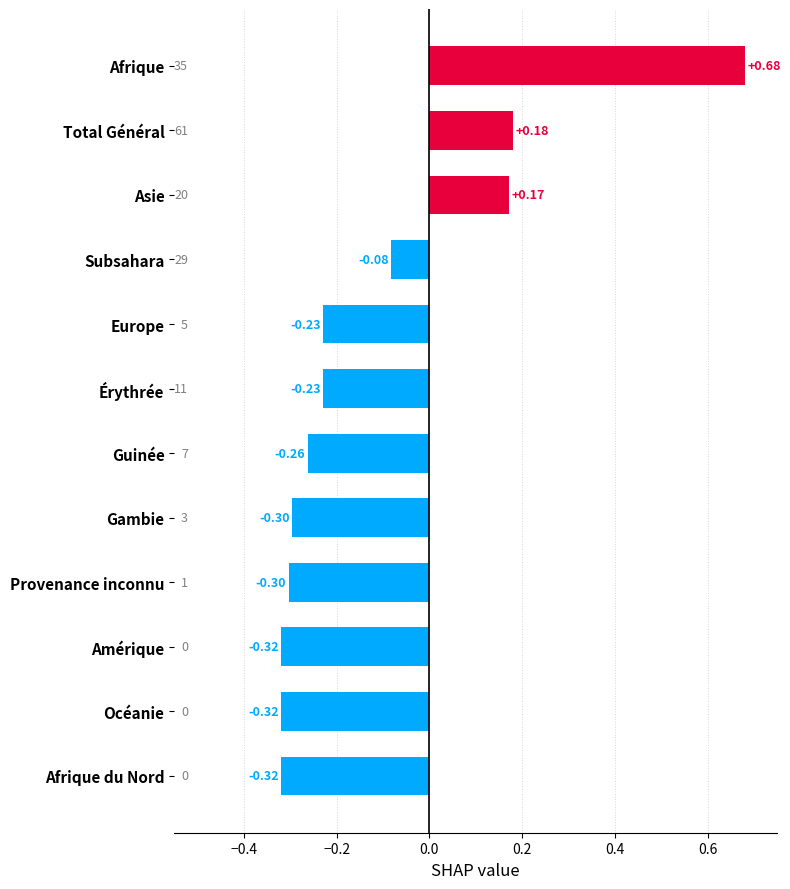

At which category does the chart reach its peak across all series?

Afrique